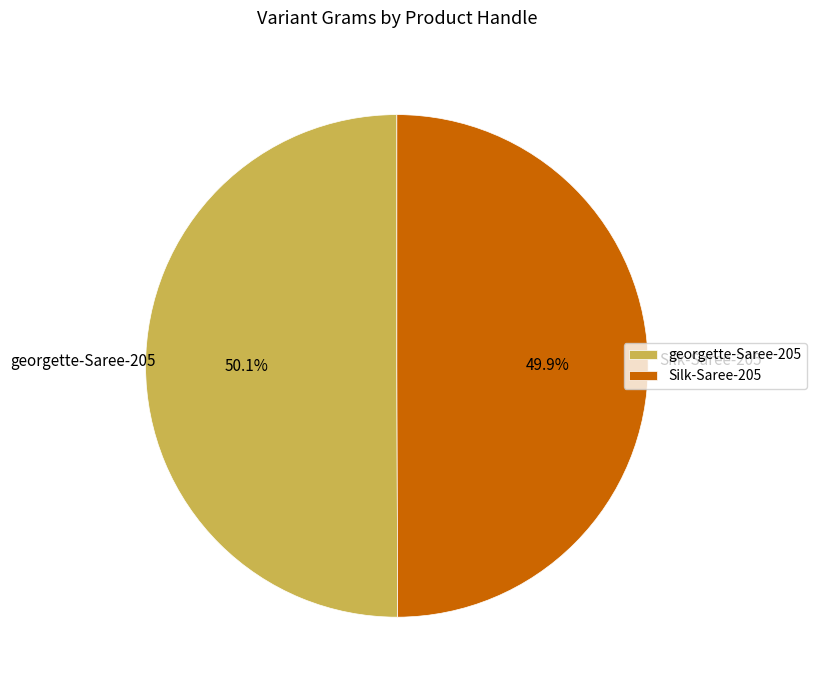

Do Silk-Saree-205 and georgette-Saree-205 together represent more than half of the pie?

Yes